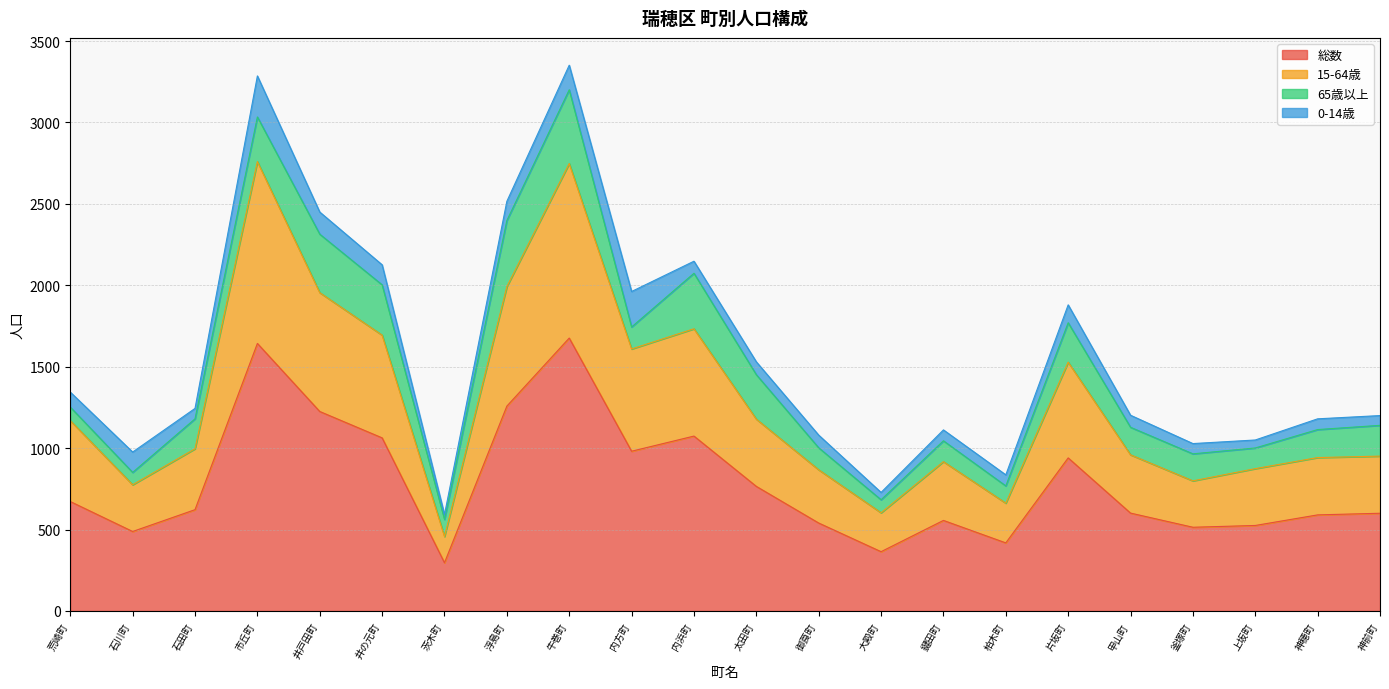

In 総数, how many points are higher than both neighbors (excluding endpoints)?

5